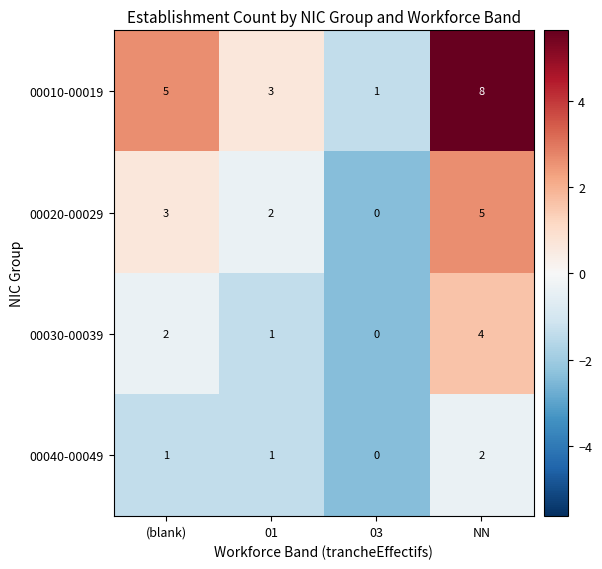

What is the difference between the second highest and minimum values in the 00010-00019 series?

4